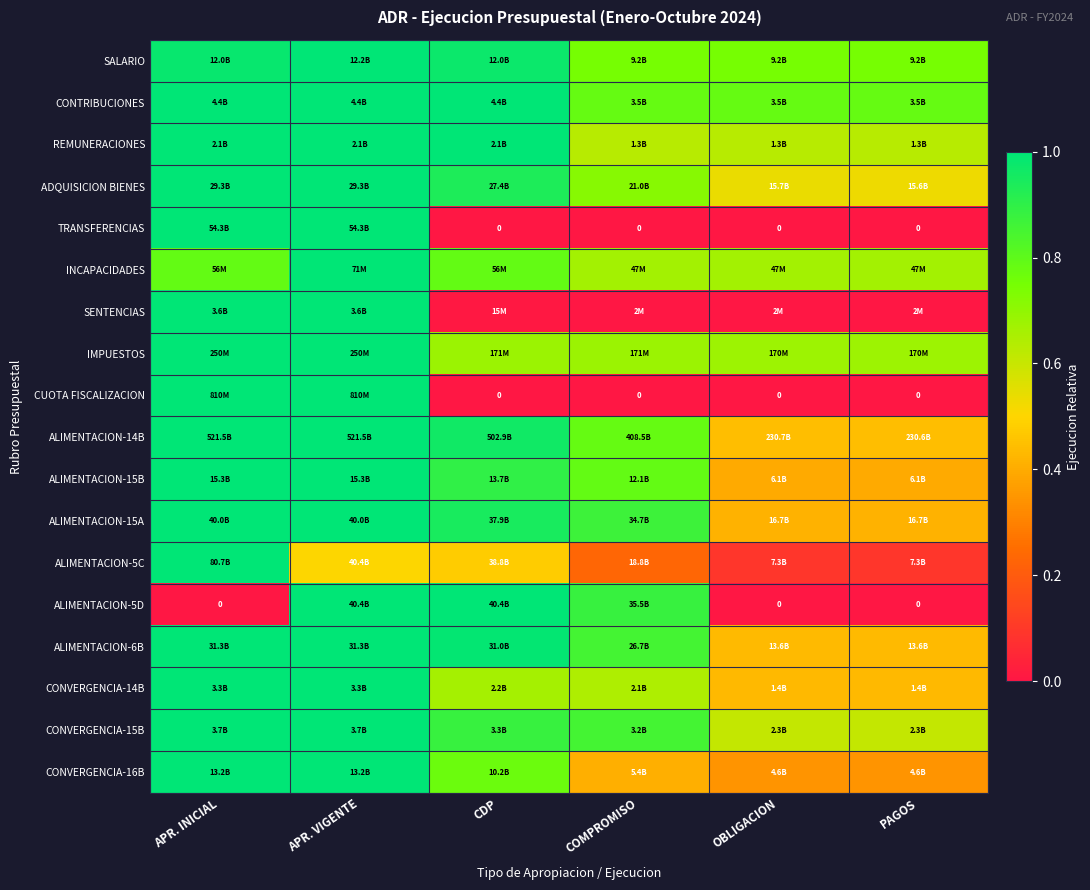

Which has a higher value, CDP or APR. INICIAL?

APR. INICIAL